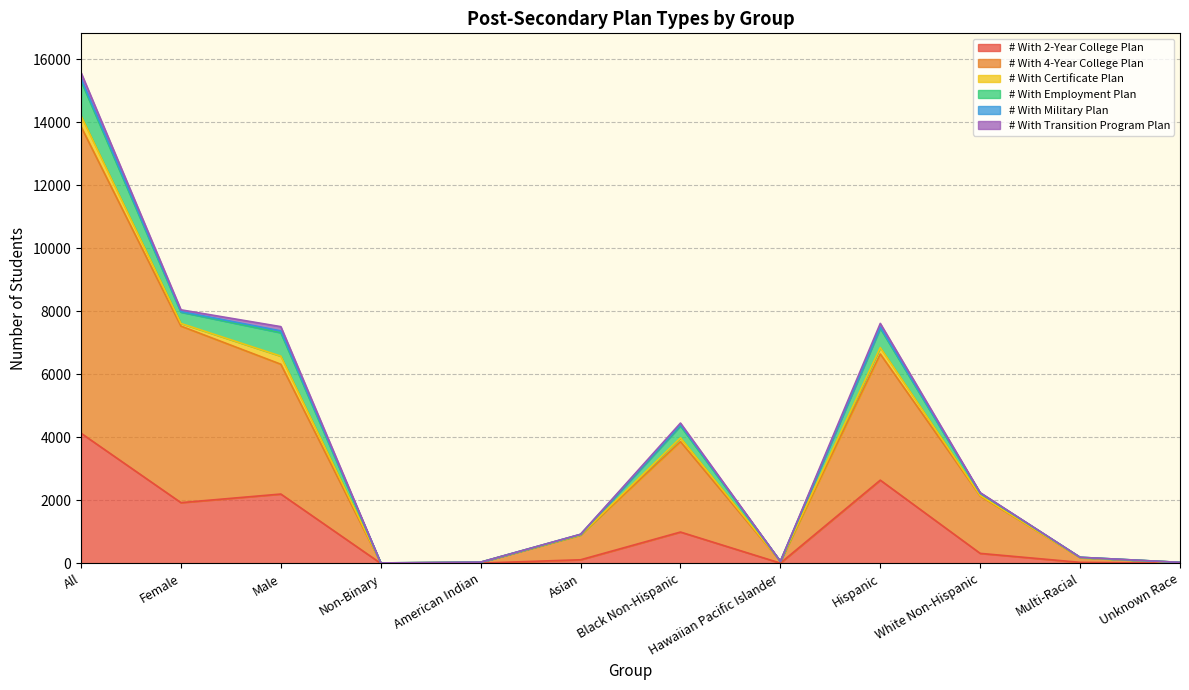

How many data points does each series have?

12